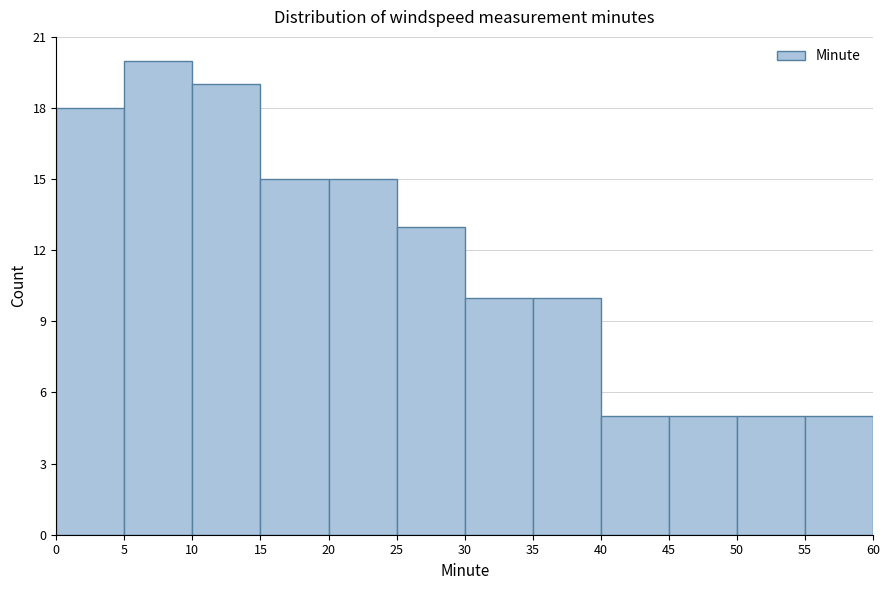

Reading left to right, transcribe this chart: for each bar, give the range it covers on the x-axis and its height. The values are not printed on the chart, so give them approximately, as read against the axis.

0 to 5: 18
5 to 10: 20
10 to 15: 19
15 to 20: 15
20 to 25: 15
25 to 30: 13
30 to 35: 10
35 to 40: 10
40 to 45: 5
45 to 50: 5
50 to 55: 5
55 to 60: 5